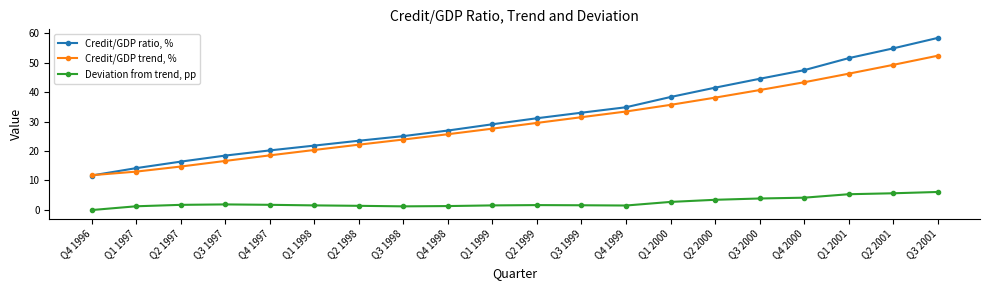

What position from the left is Q3 1998?

8